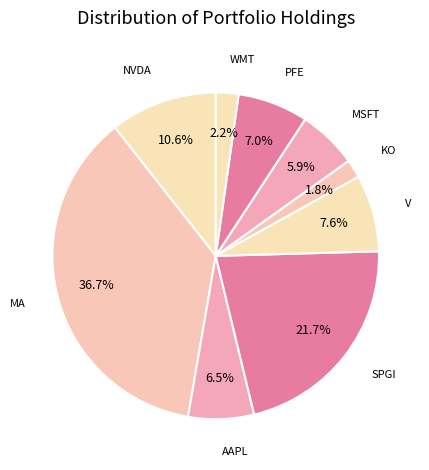

Does PFE account for over 50% of the chart?

No